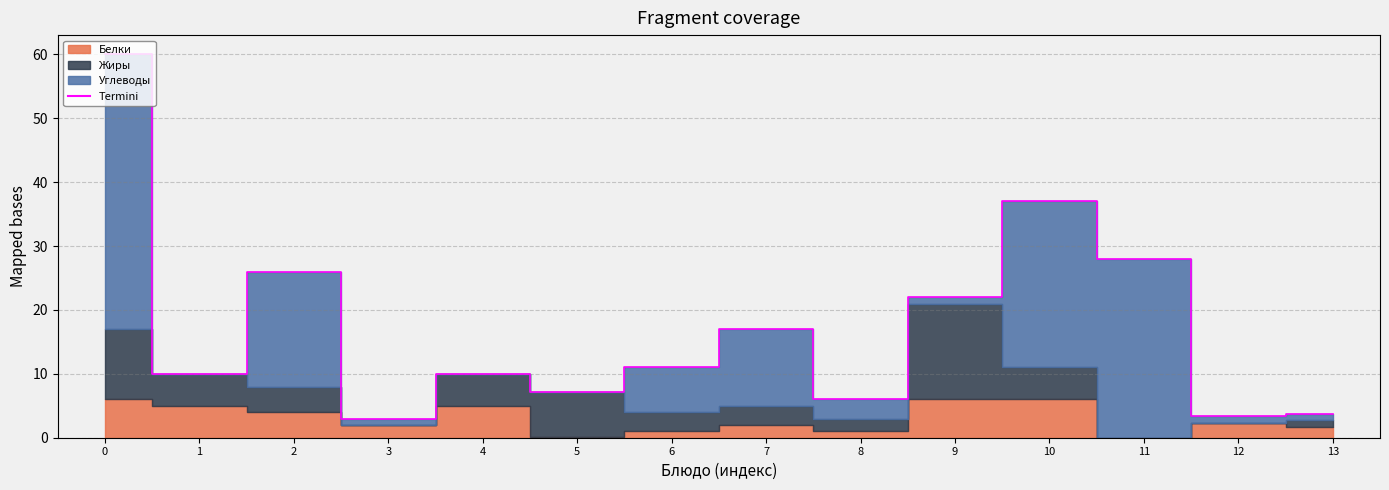

How many interior local valleys (lower than both neighbors) does the data have?

5